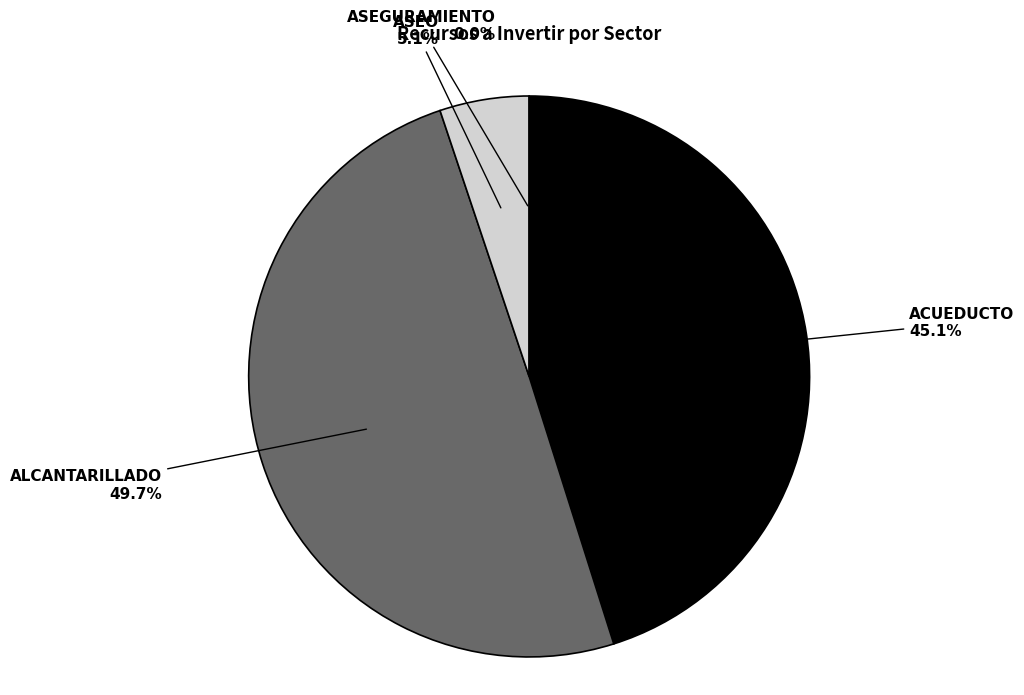

What is the ratio of the value at ACUEDUCTO to the value at ASEO?

8.8